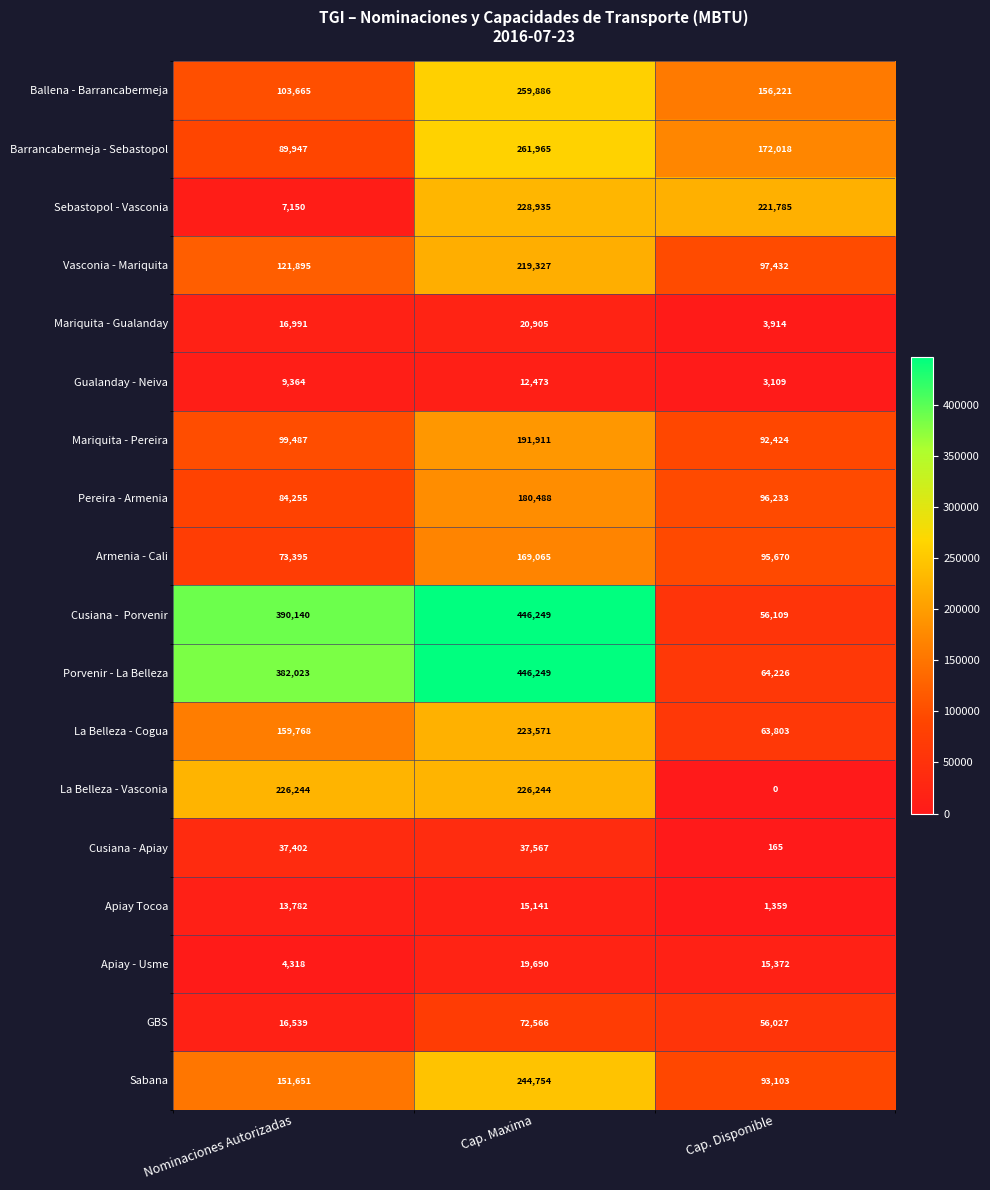

At how many categories does at least one series exceed 347452?

2